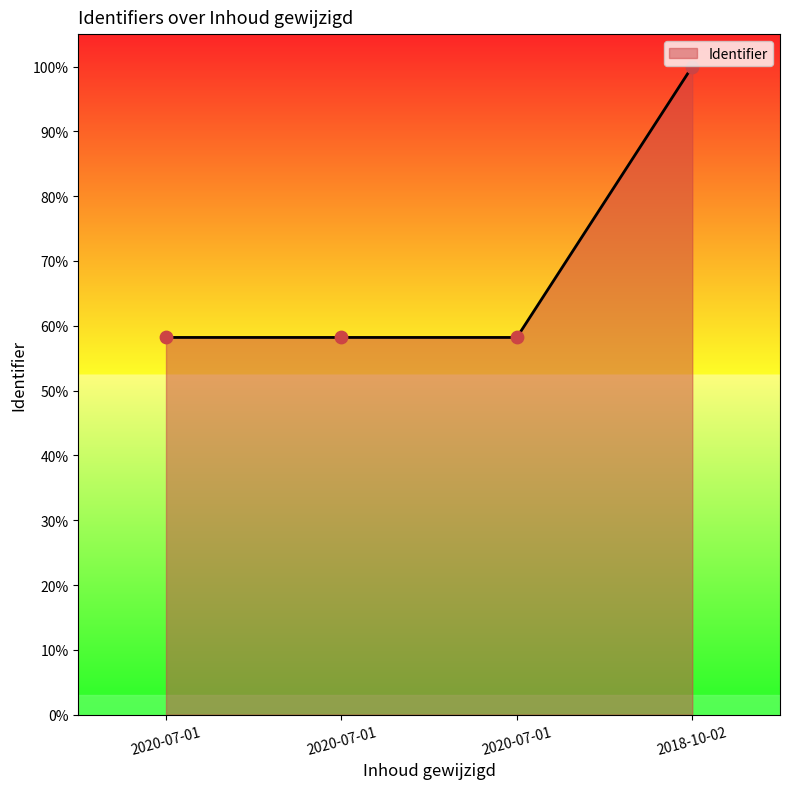

How many distinct data groups are displayed?

1